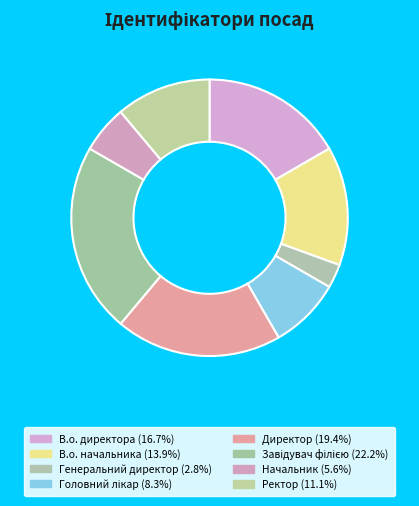

Is the sum of Ректор and Начальник greater than half?

No